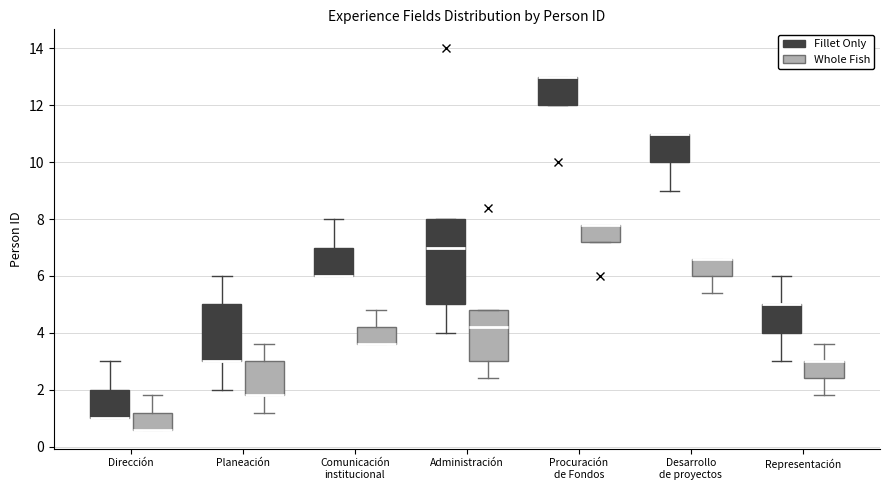

Which box is the tallest, from its lower edge to its upper edge?

Administración (Fillet Only)